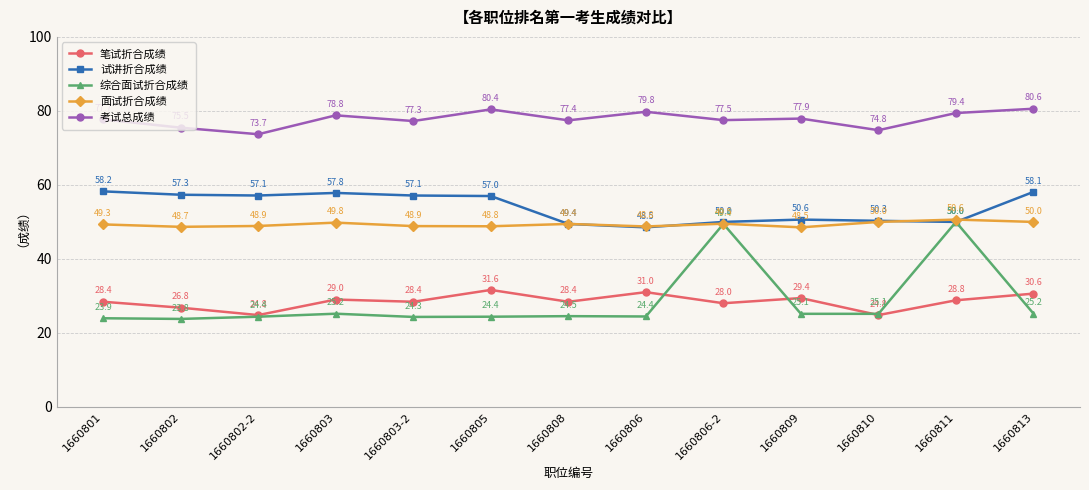

Is this an area chart (filled region under the line)?

No